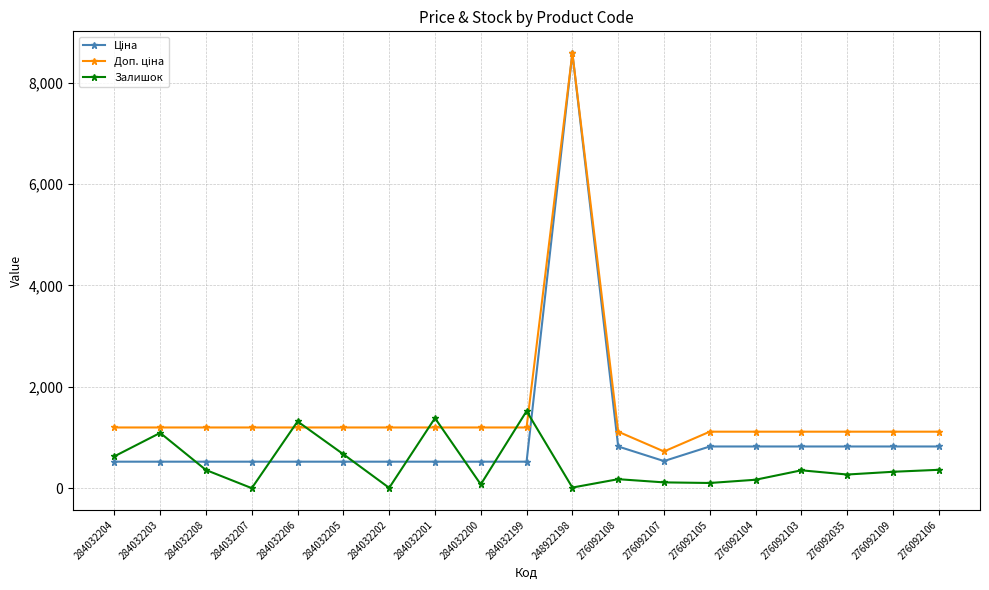

What is the total value across all series at 276092109?

2259.0